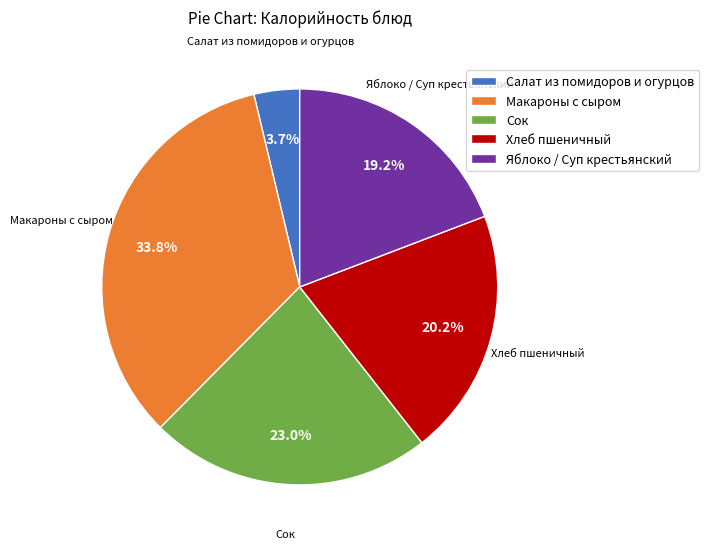

Which category has the biggest portion of the pie?

Макароны с сыром